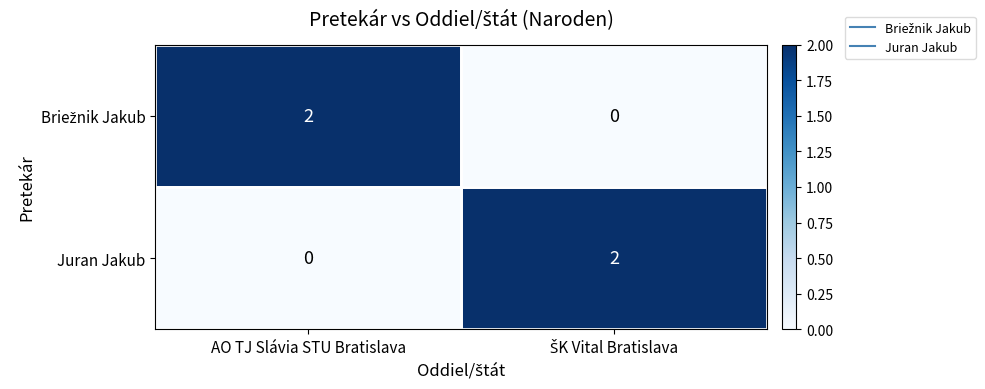

True or false: Juran Jakub has a value of 0 at AO TJ Slávia STU Bratislava.

True